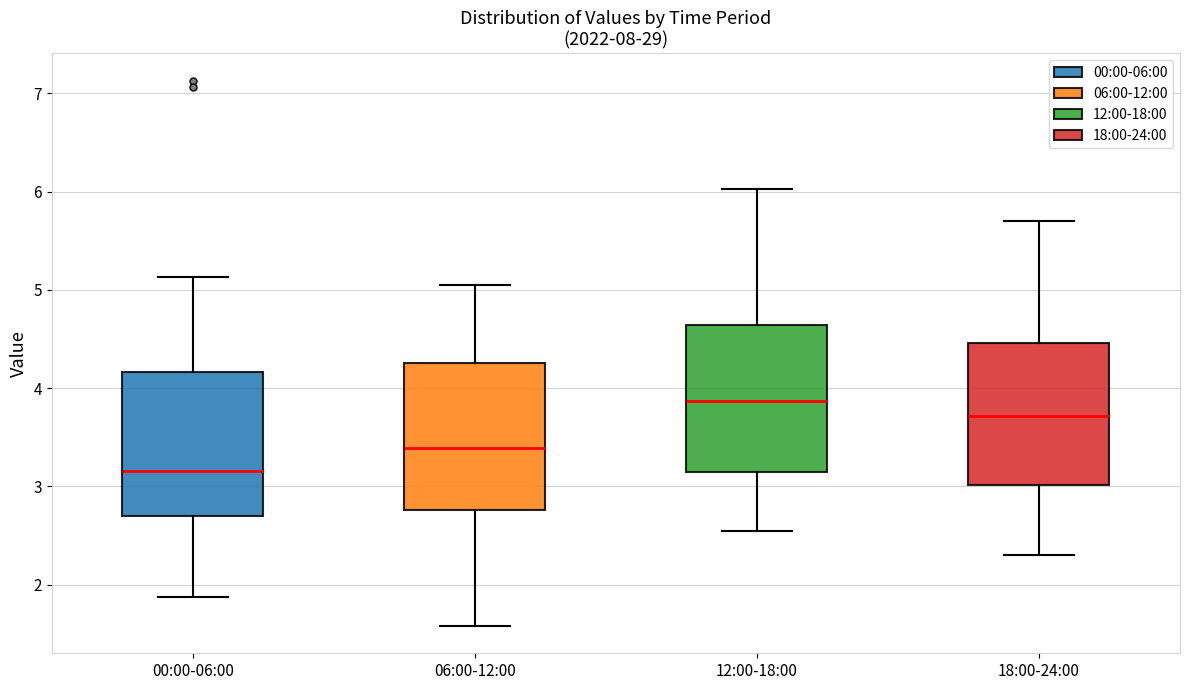

Where does the upper whisker of the box for 18:00-24:00 end on the y-axis? The values are not printed on the chart, so give them approximately, as read against the axis.

5.7